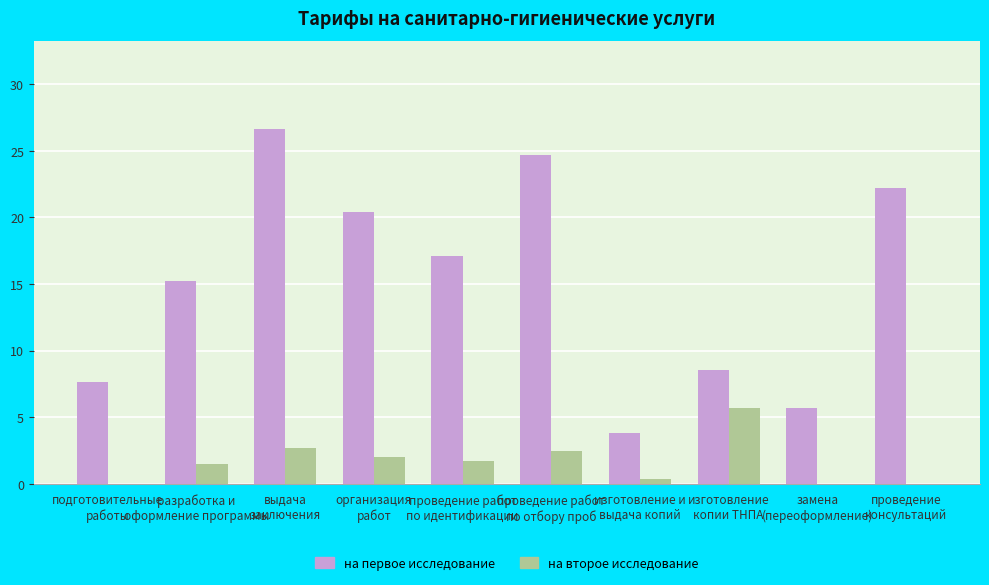

Which series has the largest total across all categories?

на первое исследование